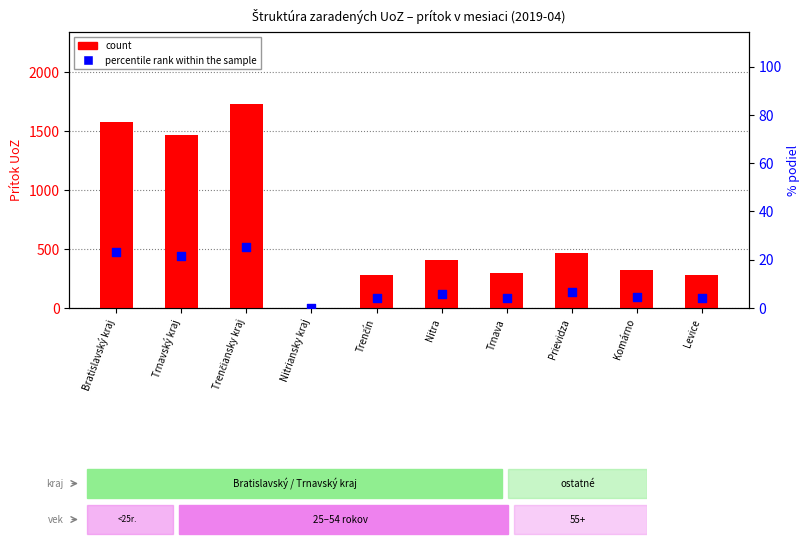

Which series reaches the maximum Y coordinate?

count